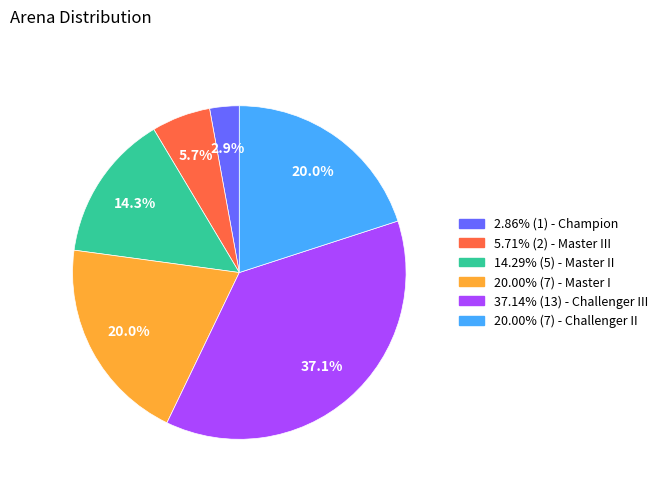

Is there any slice that represents more than half of the pie?

No